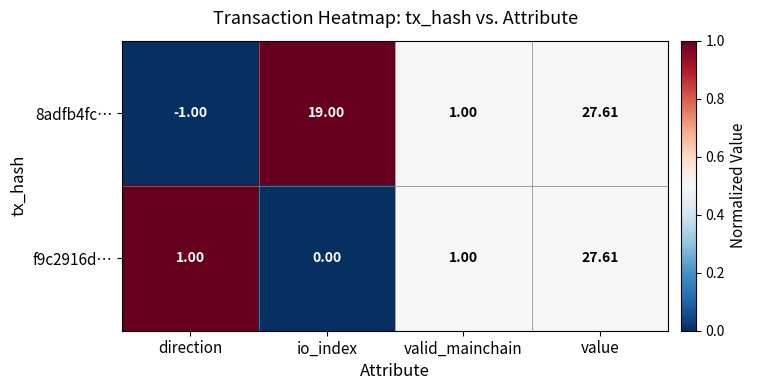

At which category does the chart reach its peak across all series?

value